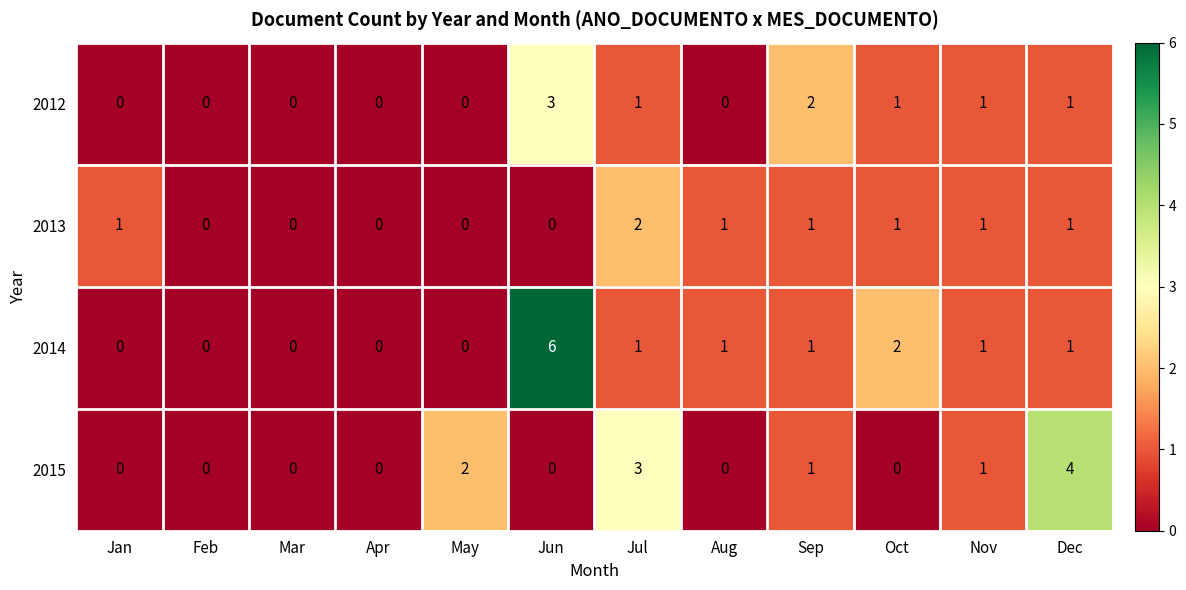

Is it true that 2013 equals 1 at Sep?

True